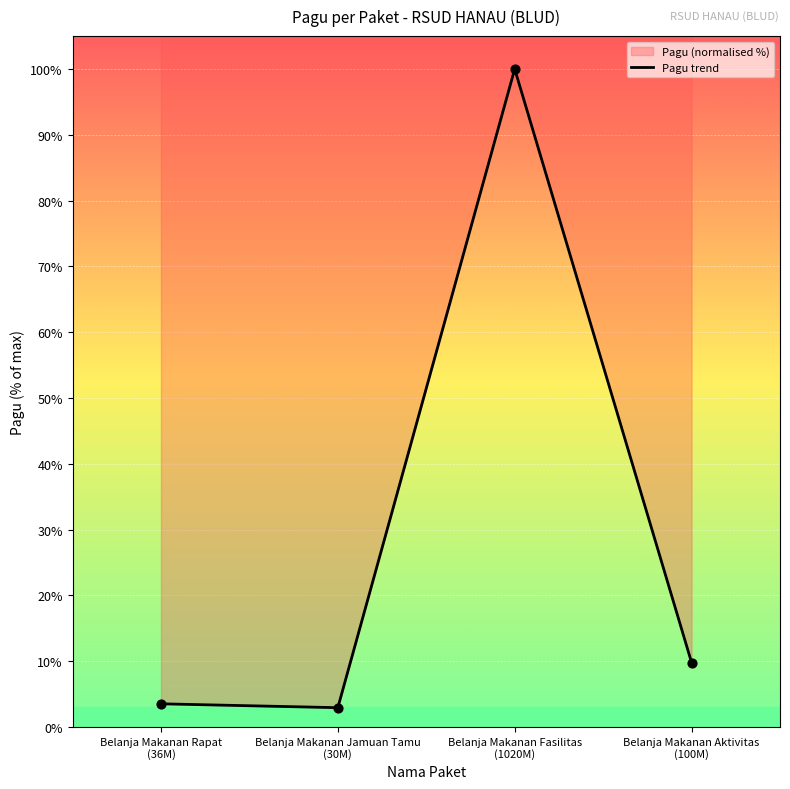

What is the ratio of the value at Belanja Makanan Fasilitas
(1020M) to the value at Belanja Makanan Aktivitas
(100M)?

10.2